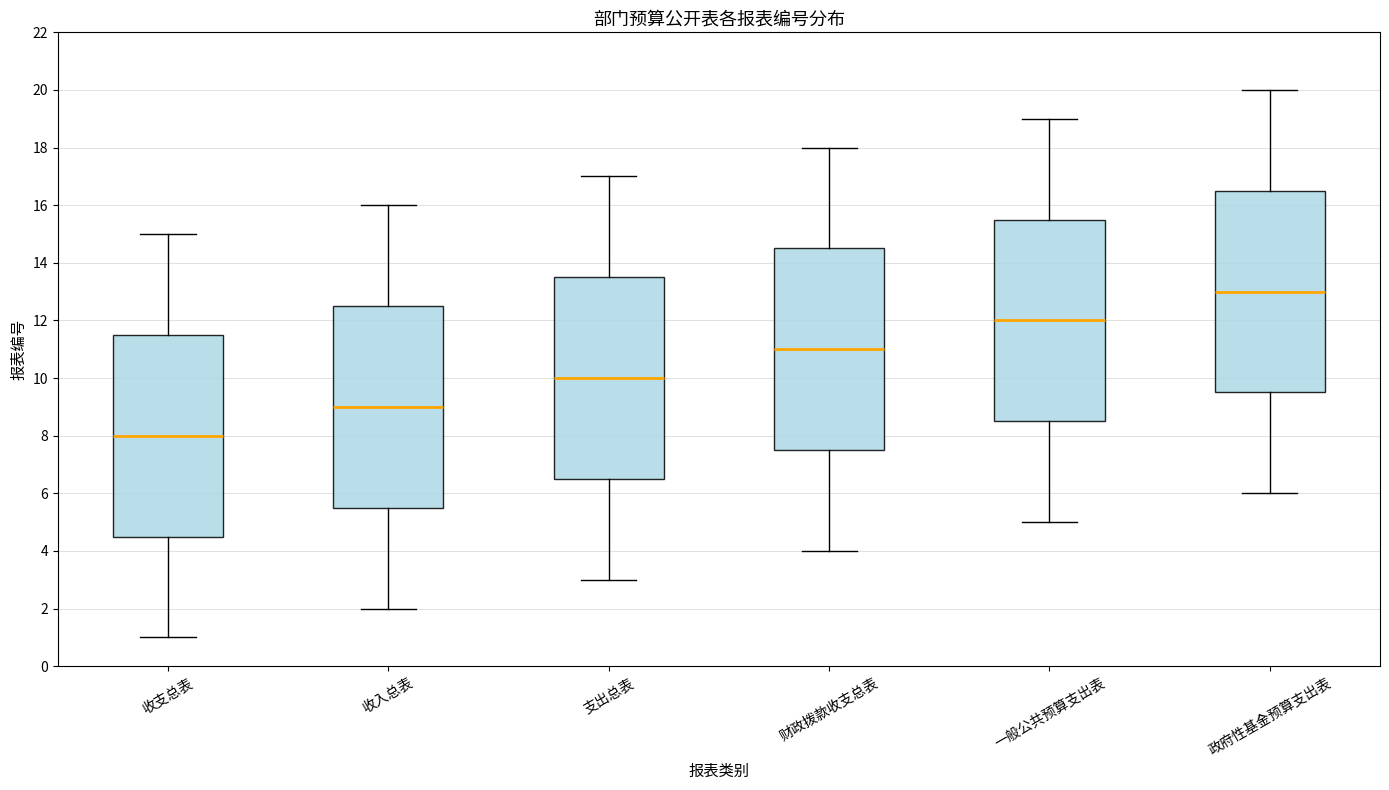

Reading left to right, read every box against the y-axis: the position of its median line, the range the box covers, and the ends of its whiskers. The values are not printed on the chart, so give them approximately, as read against the axis.

收支总表: median 8.0, box 4.6 to 11.6, whiskers 1.0 to 15.0
收入总表: median 9.0, box 5.6 to 12.6, whiskers 2.0 to 16.0
支出总表: median 10.0, box 6.6 to 13.6, whiskers 3.0 to 17.0
财政拨款收支总表: median 11.0, box 7.6 to 14.6, whiskers 4.0 to 18.0
一般公共预算支出表: median 12.0, box 8.6 to 15.6, whiskers 5.0 to 19.0
政府性基金预算支出表: median 13.0, box 9.6 to 16.6, whiskers 6.0 to 20.0